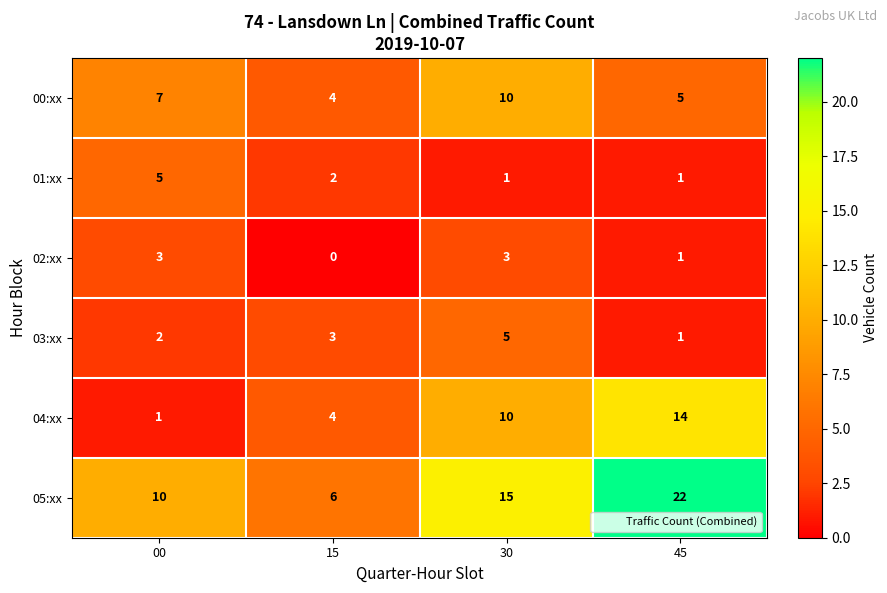

What is the sum of the 02:xx values at 30 and 15?

3